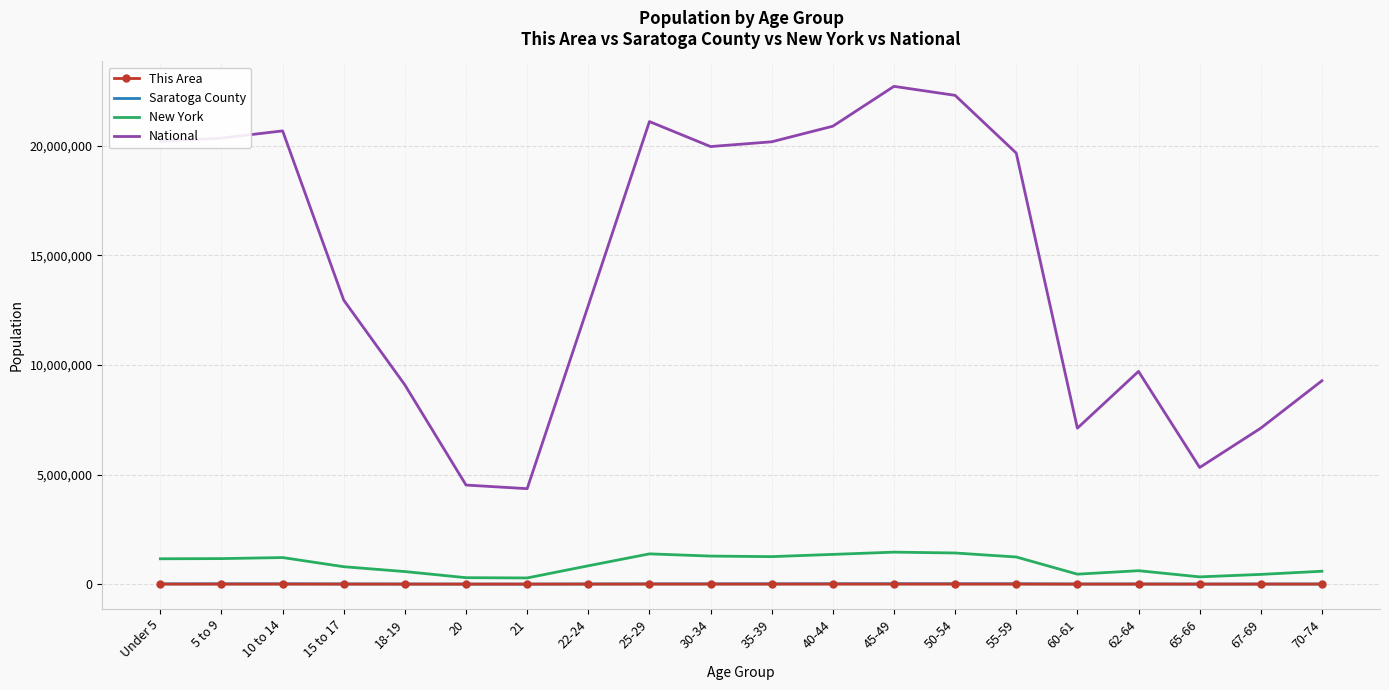

True or false: New York and Saratoga County cross at least once.

False